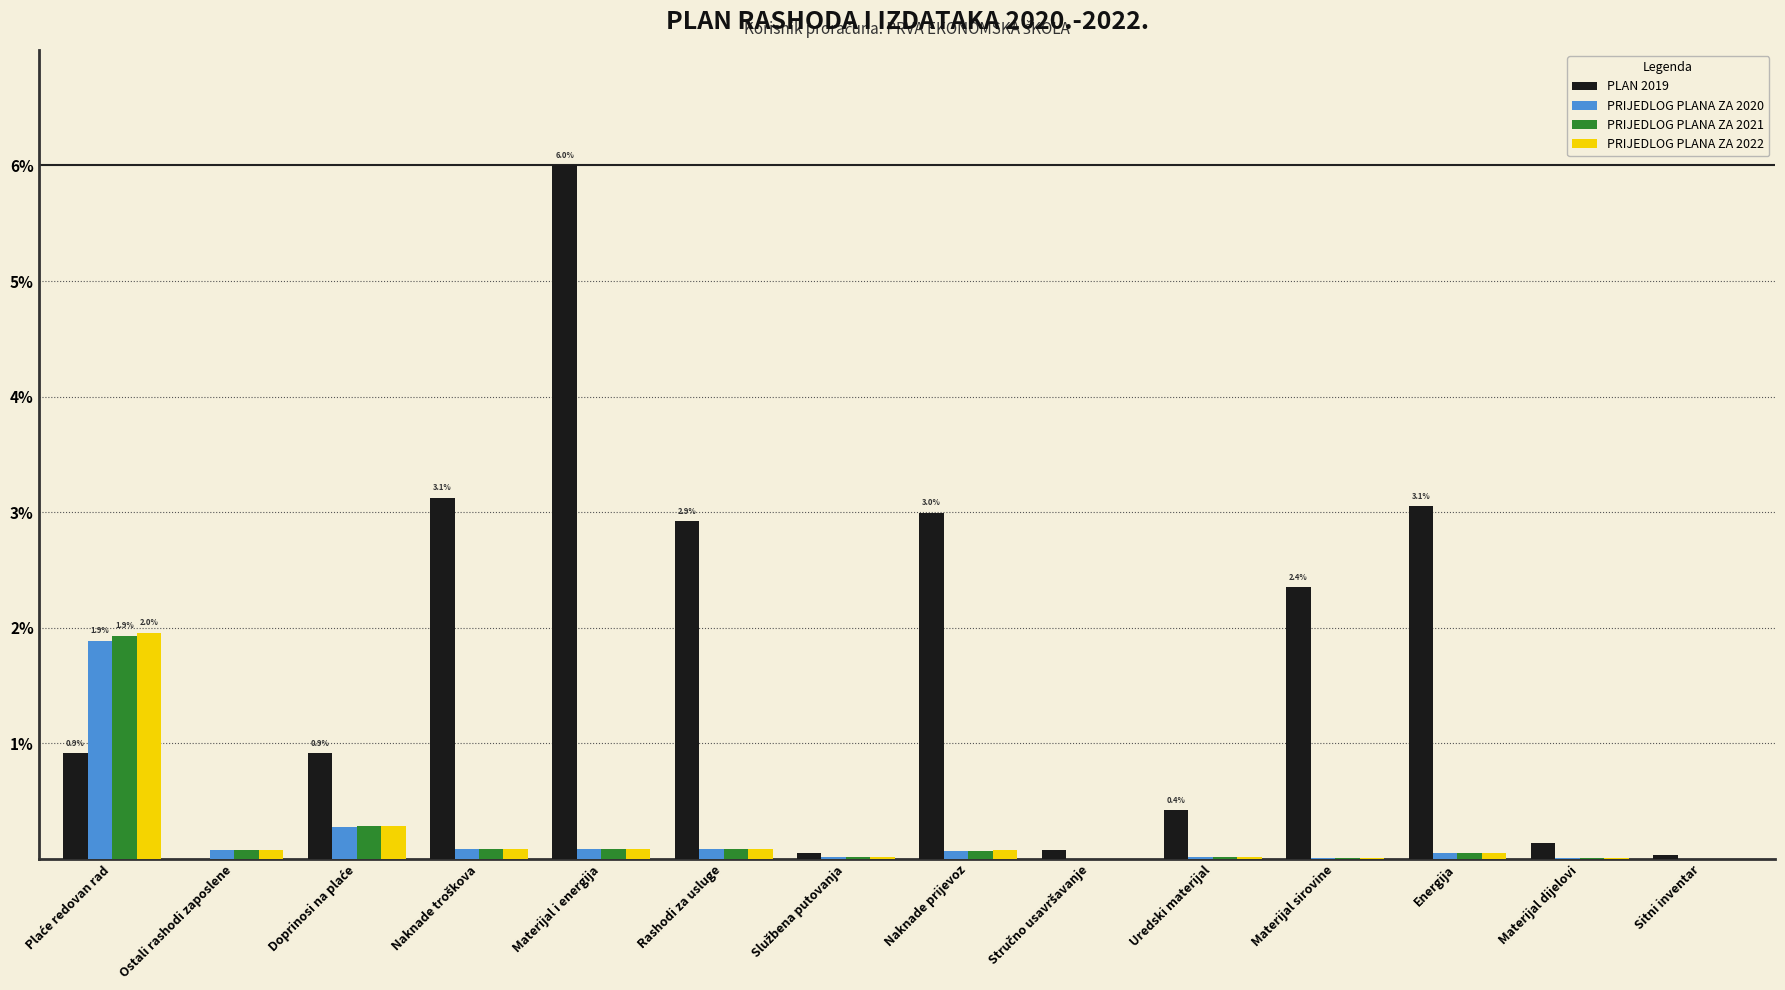

Which series has the largest total across all categories?

PLAN 2019